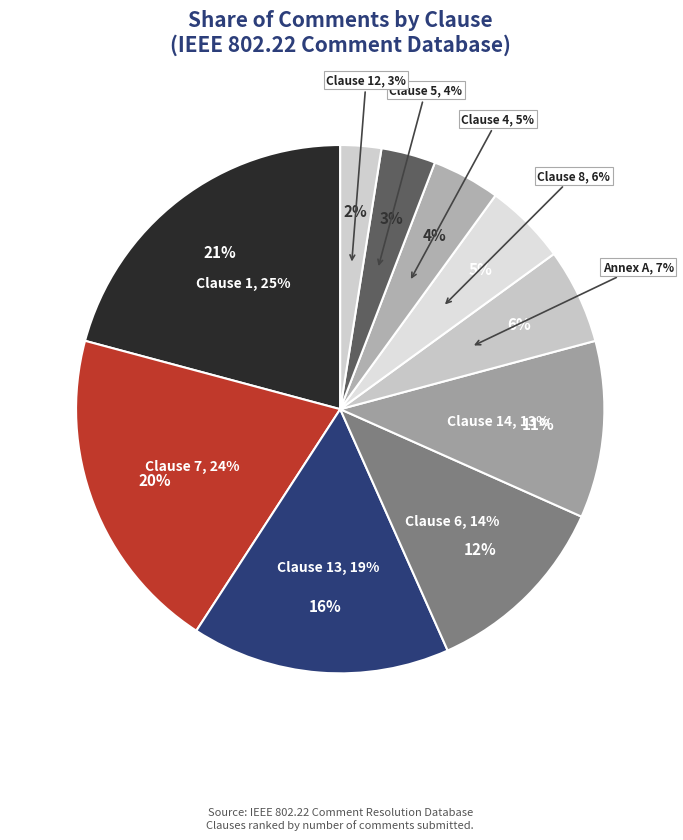

What percentage is the 5 slice, to the nearest percent?

3%